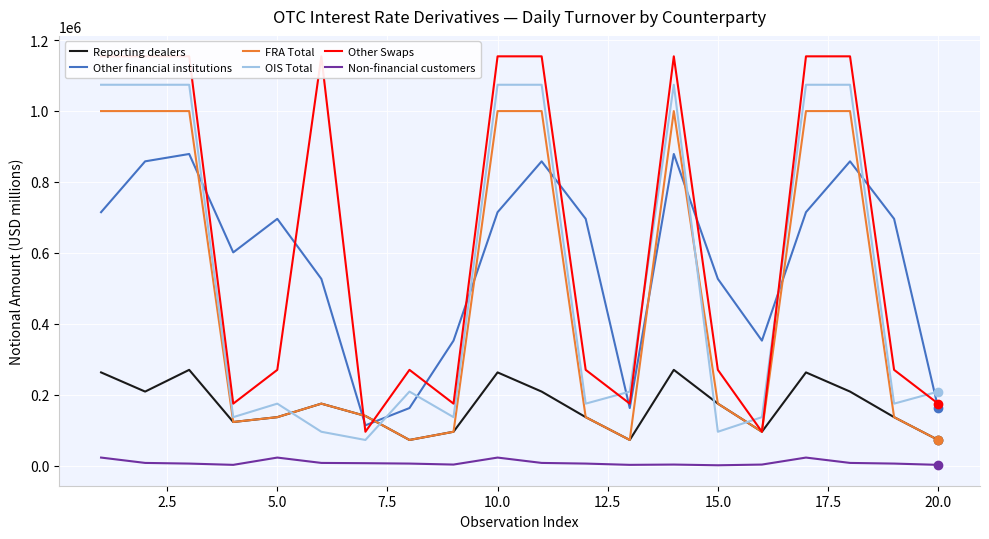

Reading left to right, list all the values displayed in this chart.

Reporting dealers: 262684	208588	269863	122806	136470	174581	139877	72118	95282	262684	208588	136470	72118	269863	174581	95282	262684	208588	136470	72118
Other financial institutions: 714543	857948	878687	601092	695803	526410	113451	162145	352277	714543	857948	695803	162145	878687	526410	352277	714543	857948	695803	162145
FRA Total: 999705	999705	999705	122806	136470	174581	139877	72118	95282	999705	999705	136470	72118	999705	174581	95282	999705	999705	136470	72118
OIS Total: 1073939	1073939	1073939	136470	174581	95282	72118	208588	136470	1073939	1073939	174581	208588	1073939	95282	136470	1073939	1073939	174581	208588
Other Swaps: 1154092	1154092	1154092	174581	269863	1154092	95282	269863	174581	1154092	1154092	269863	174581	1154092	269863	95282	1154092	1154092	269863	174581
Non-financial customers: 22479	7403	5542	1946	22479	7403	6646	5542	2777	22479	7403	5542	1946	2777	757	2765	22479	7403	5542	1946